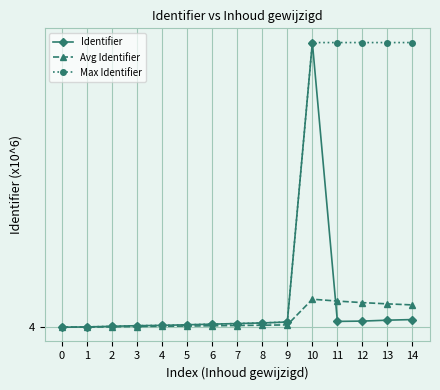

Is the value of Identifier at 10 greater than the value of Avg Identifier at 2?

Yes